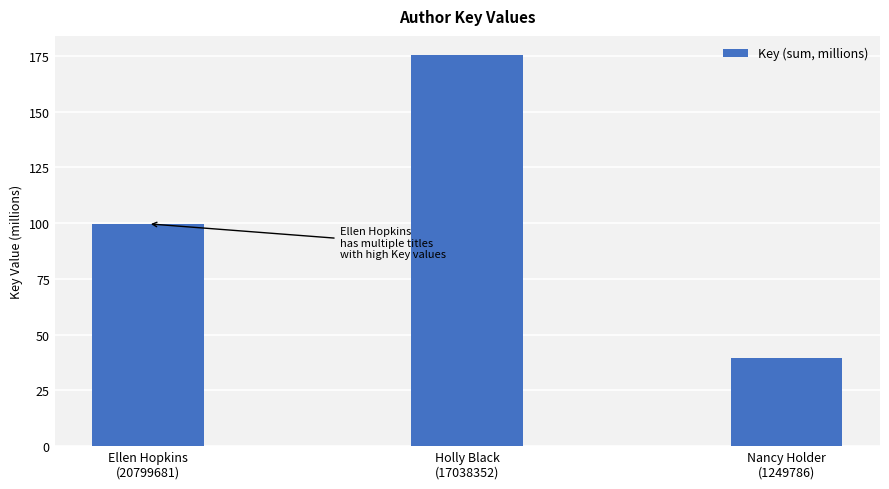

Where is the data nearest to the value 107?

Ellen Hopkins
(20799681)